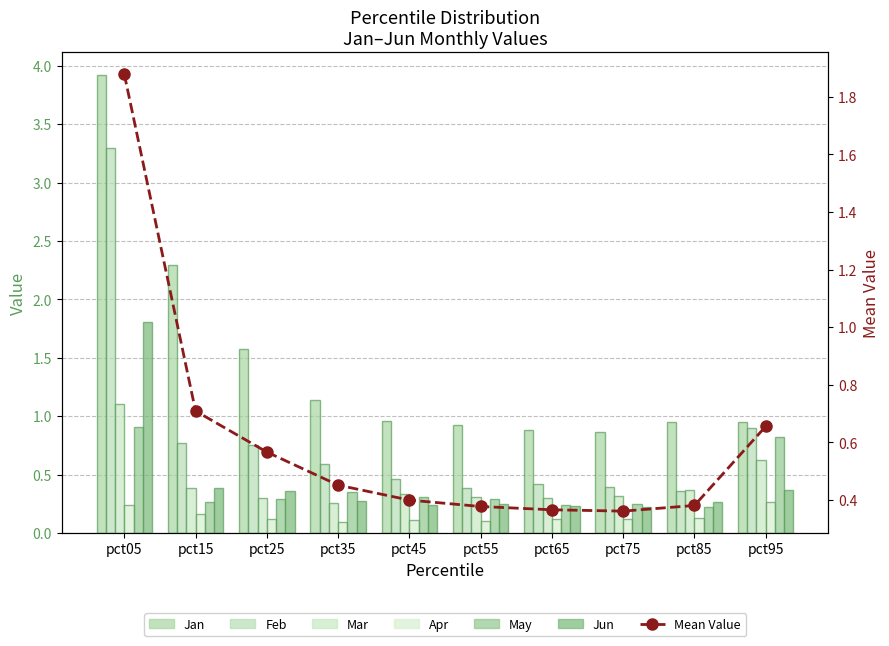

Between pct55 and pct95, which is larger?

pct95